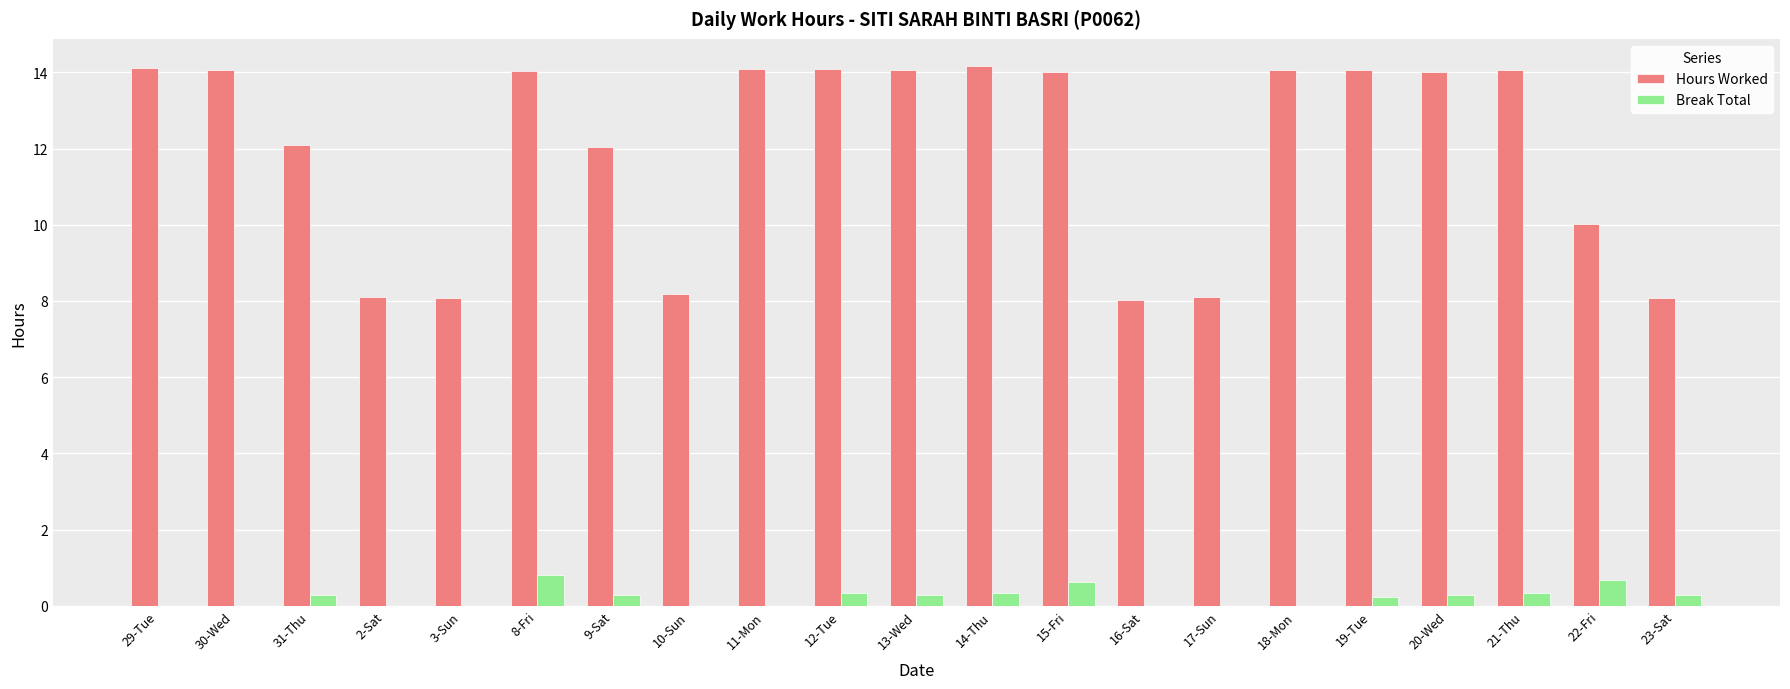

What is the total value across all series at 10-Sun?

8.2